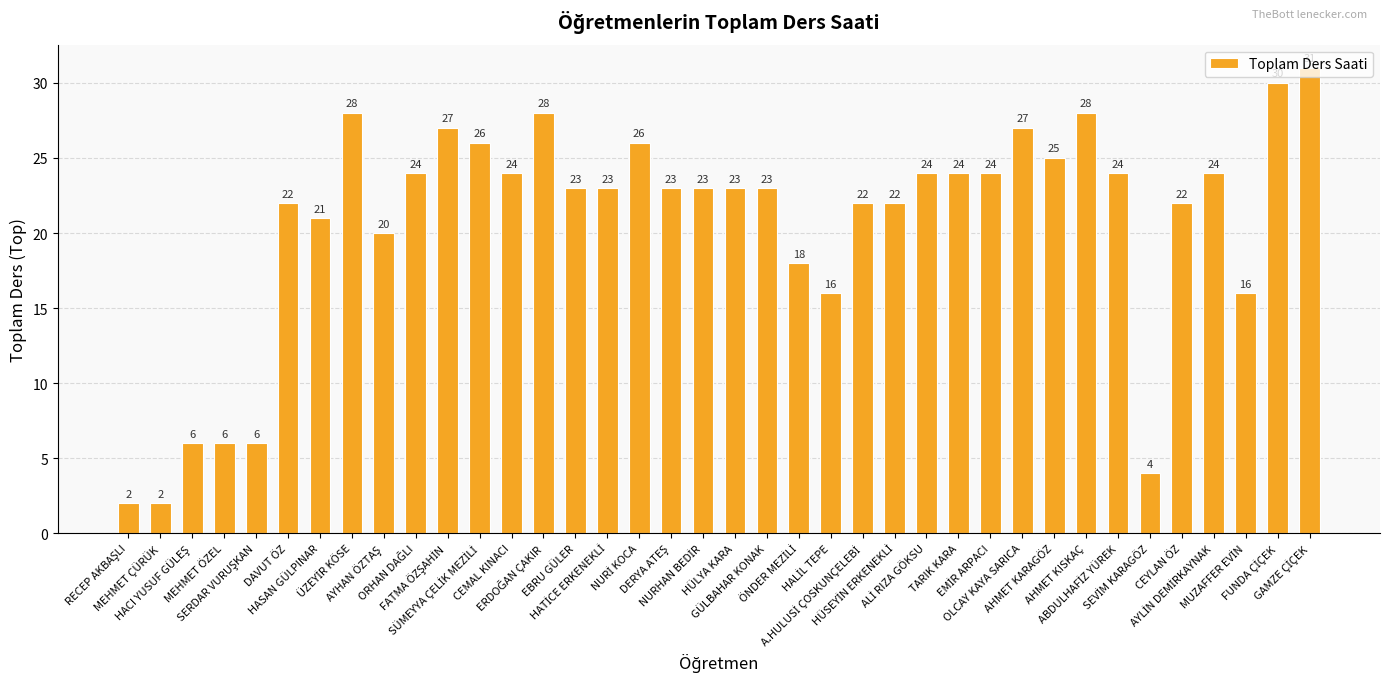

What is the sum of all values?

787